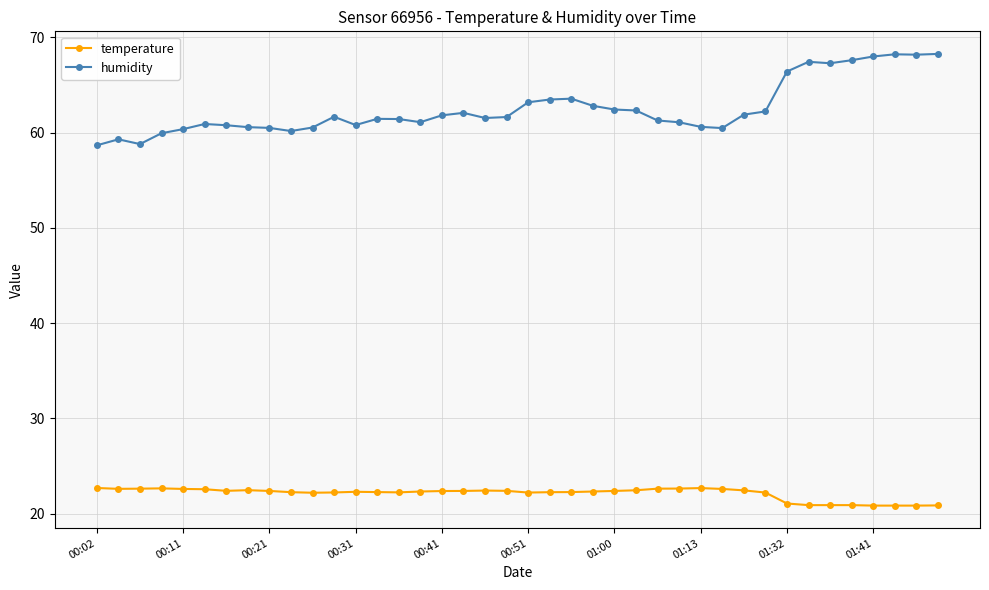

What is the sum of all temperature values?

884.0